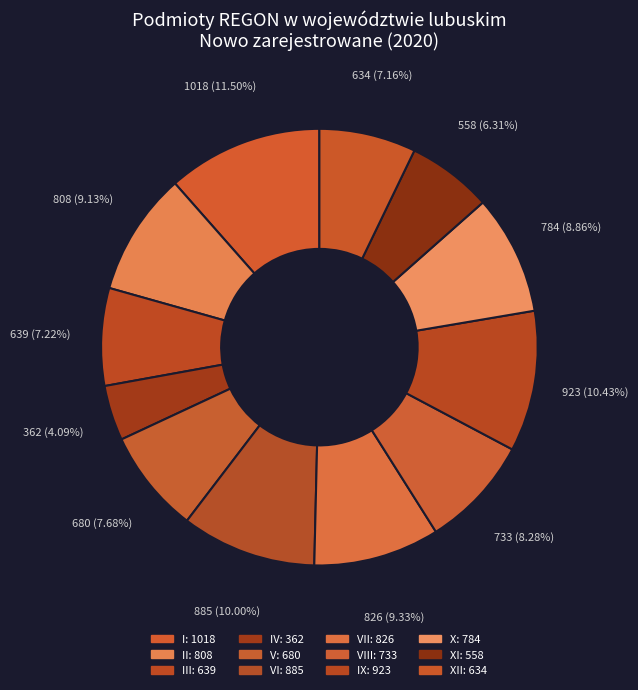

How many segments does this pie chart have?

12